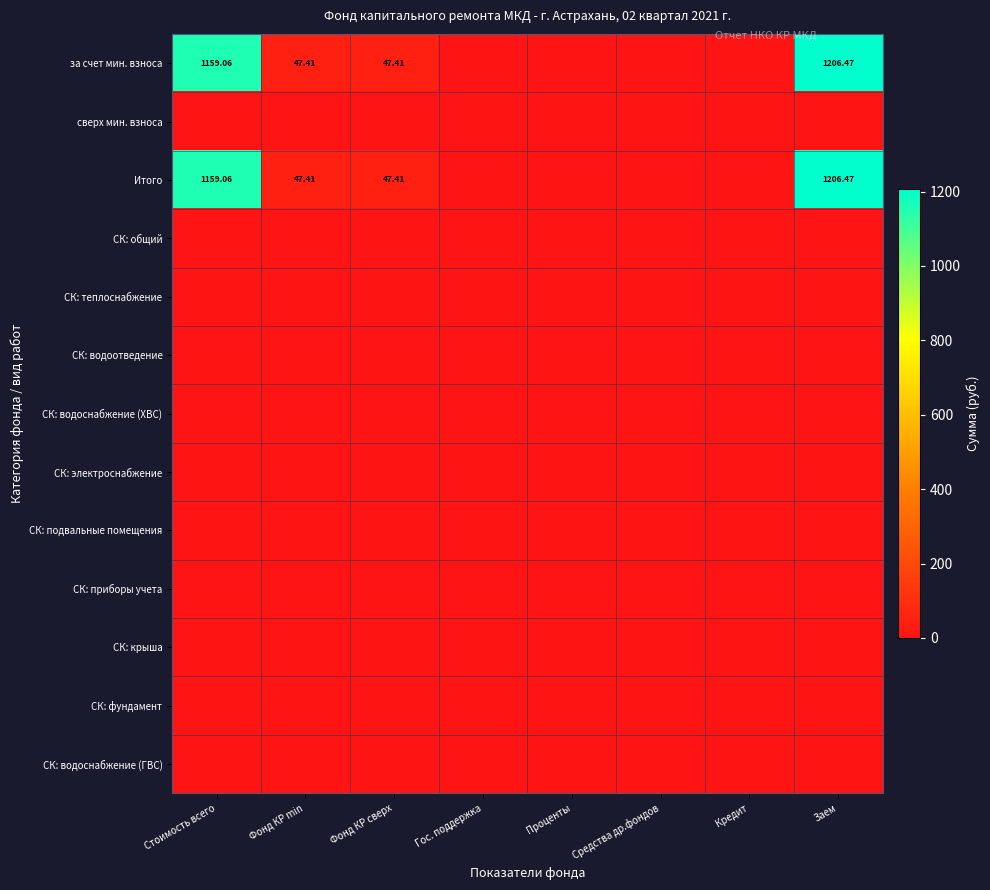

Which has a higher value, Фонд КР сверх or Средства др.фондов?

Фонд КР сверх